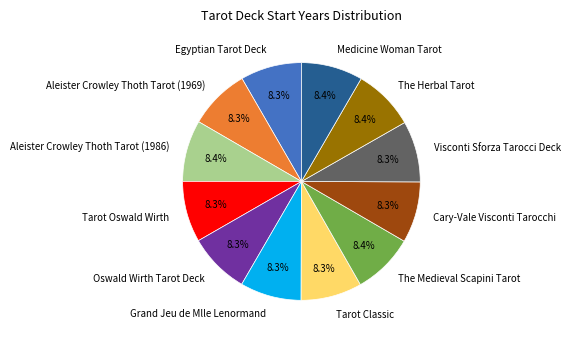

How many slices are in this pie chart?

12